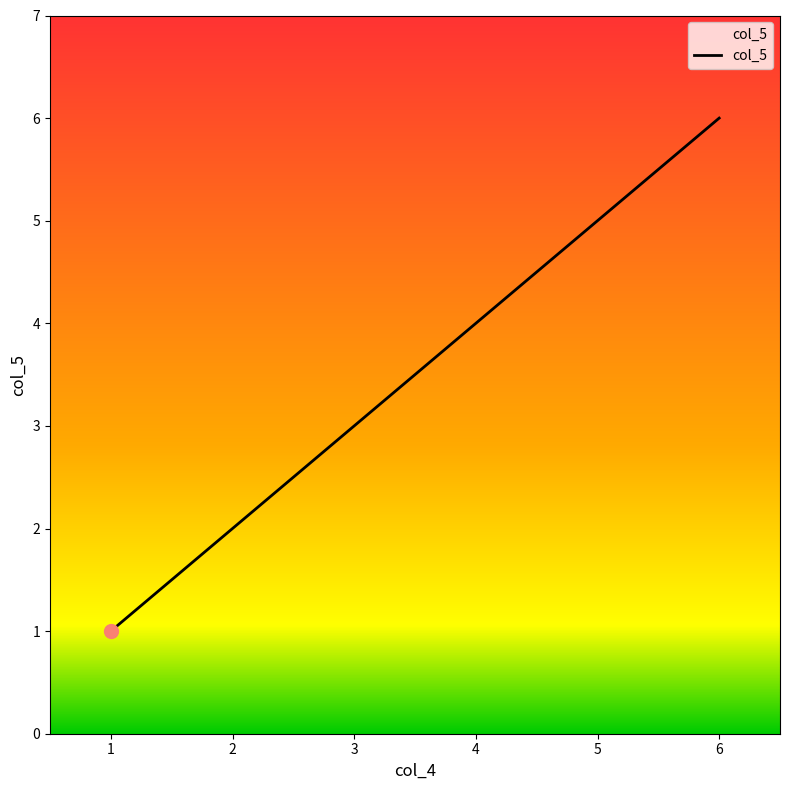

Which has a higher value, 3 or 5?

5